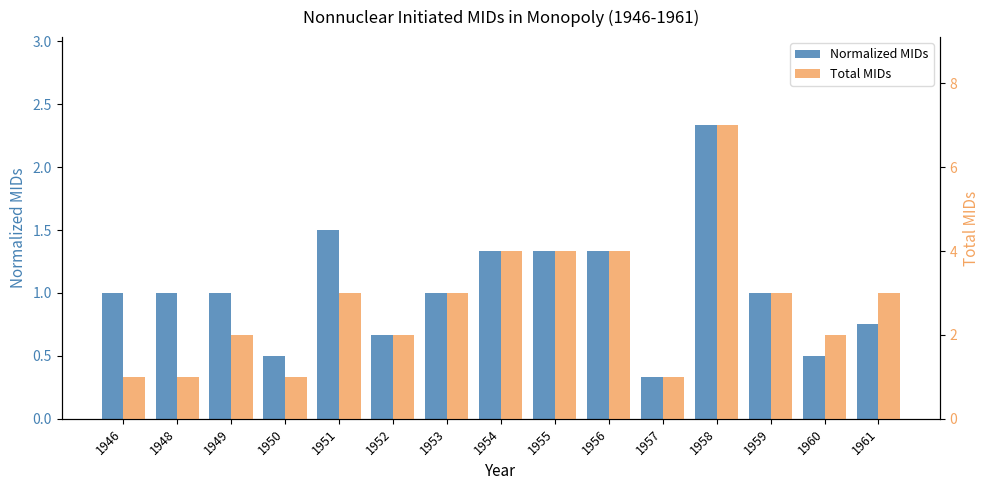

What is the difference between the second highest and minimum values in the Total MIDs series?

3.0